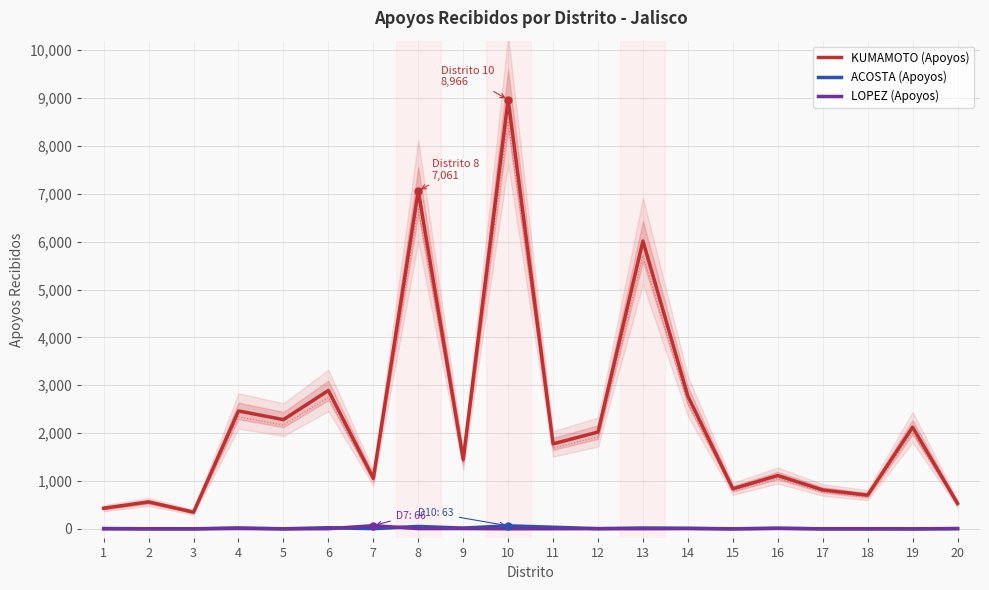

The LOPEZ (Apoyos) series shows 1 at 1. True or false?

True